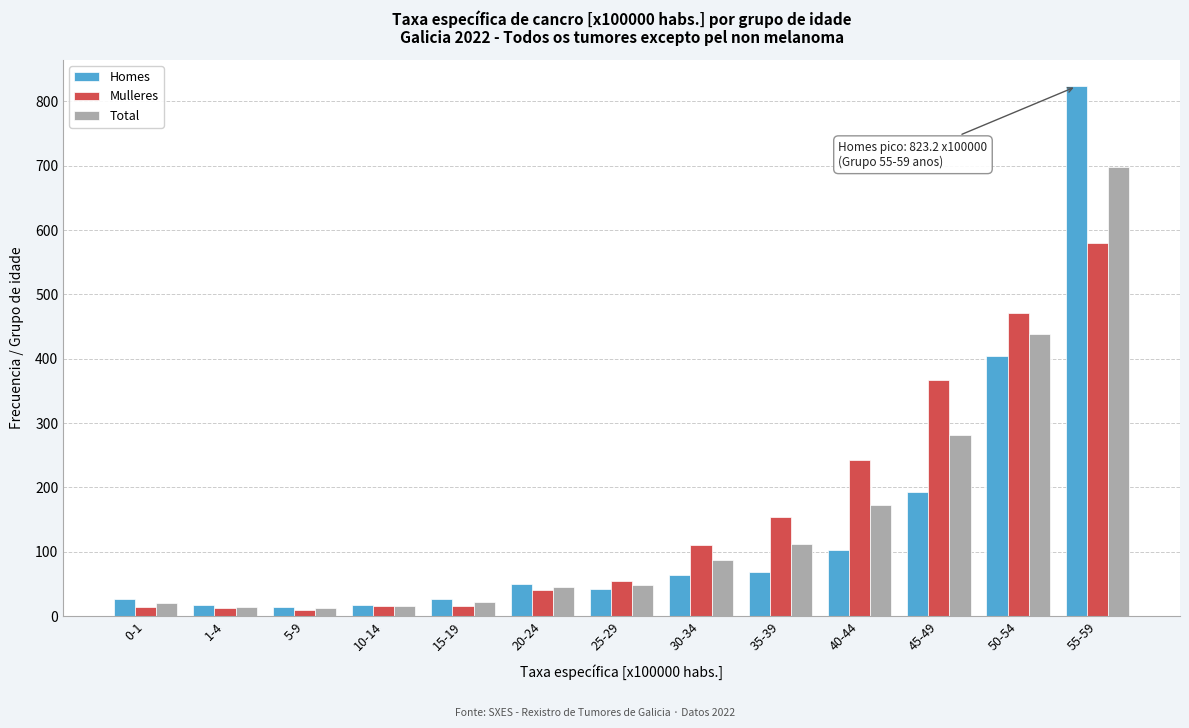

Which label corresponds to the largest value in the chart?

55-59